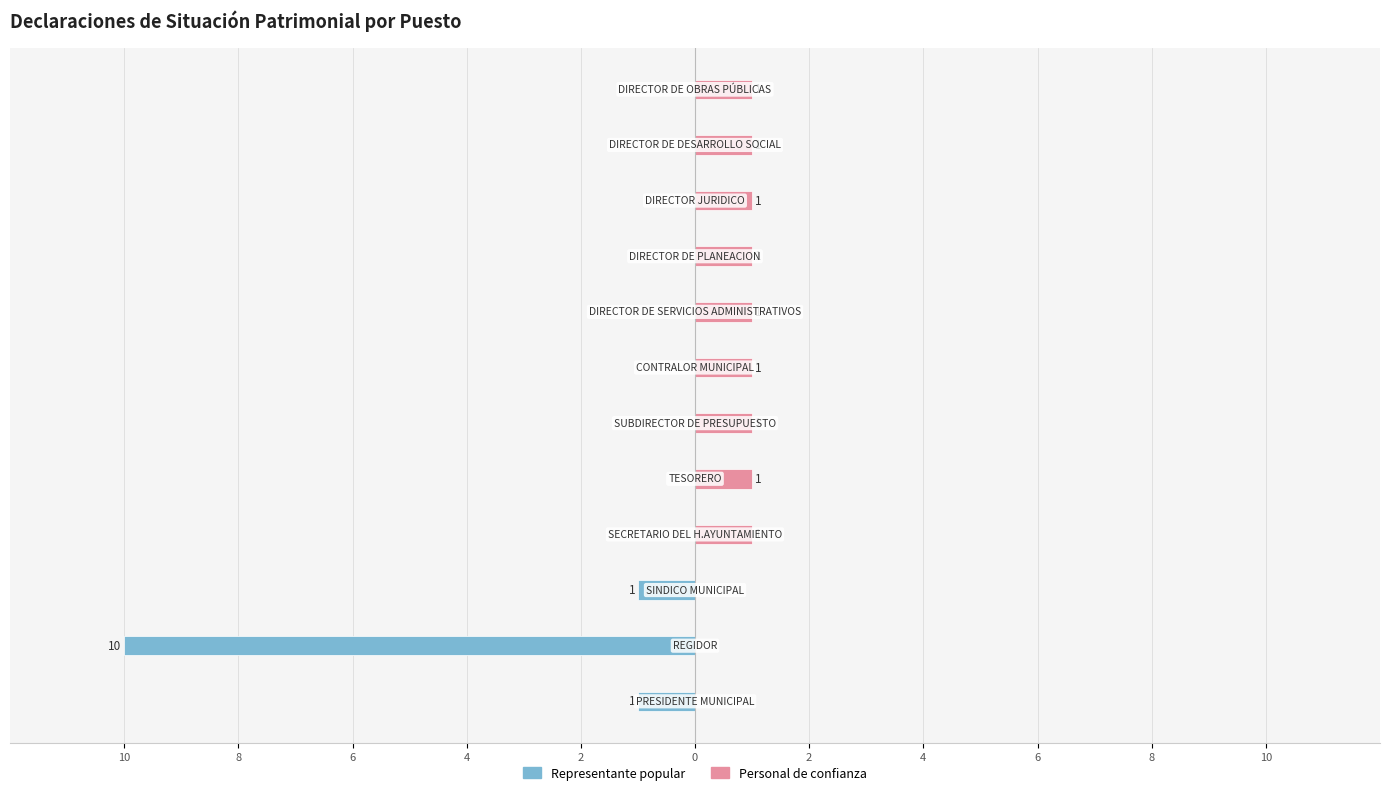

Which series has the widest spread of values?

Representante popular